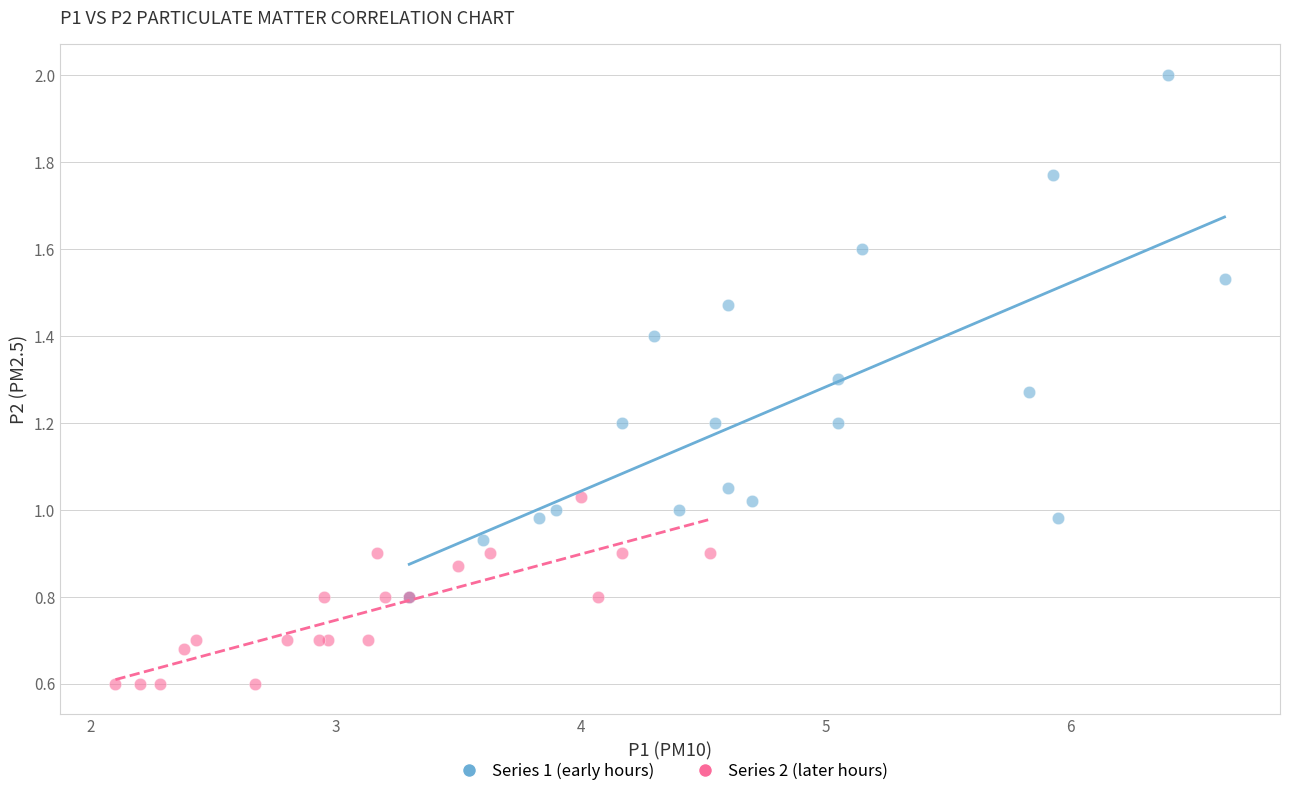

Which series reaches the maximum Y coordinate?

Series 1 (early hours)